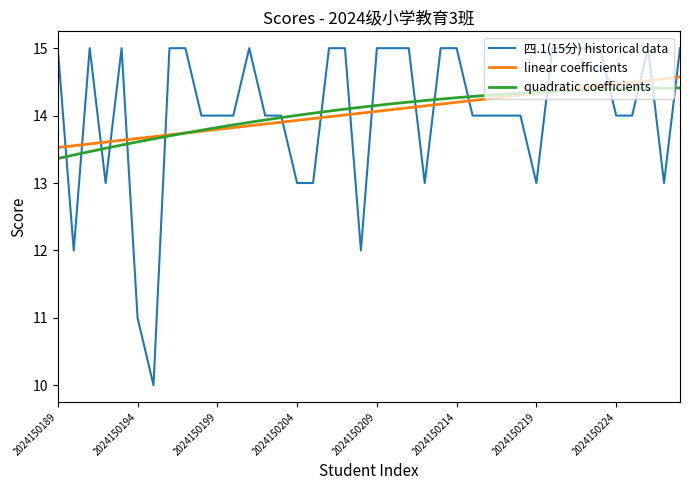

List the labels in order of value, smallest first.

2024150195, 2024150194, 2024150190, 2024150208, 2024150192, 2024150204, 2024150205, 2024150212, 2024150219, 2024150227, 2024150198, 2024150199, 2024150200, 2024150202, 2024150203, 2024150215, 2024150216, 2024150217, 2024150218, 2024150224, 2024150225, 2024150189, 2024150191, 2024150193, 2024150196, 2024150197, 2024150201, 2024150206, 2024150207, 2024150209, 2024150210, 2024150211, 2024150213, 2024150214, 2024150220, 2024150221, 2024150222, 2024150223, 2024150226, 2024150228